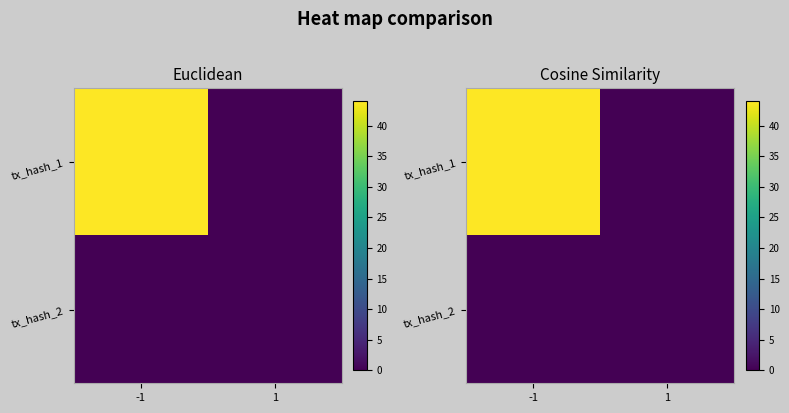

Rank the series at 1 from lowest to highest value.

tx_hash_1, tx_hash_2